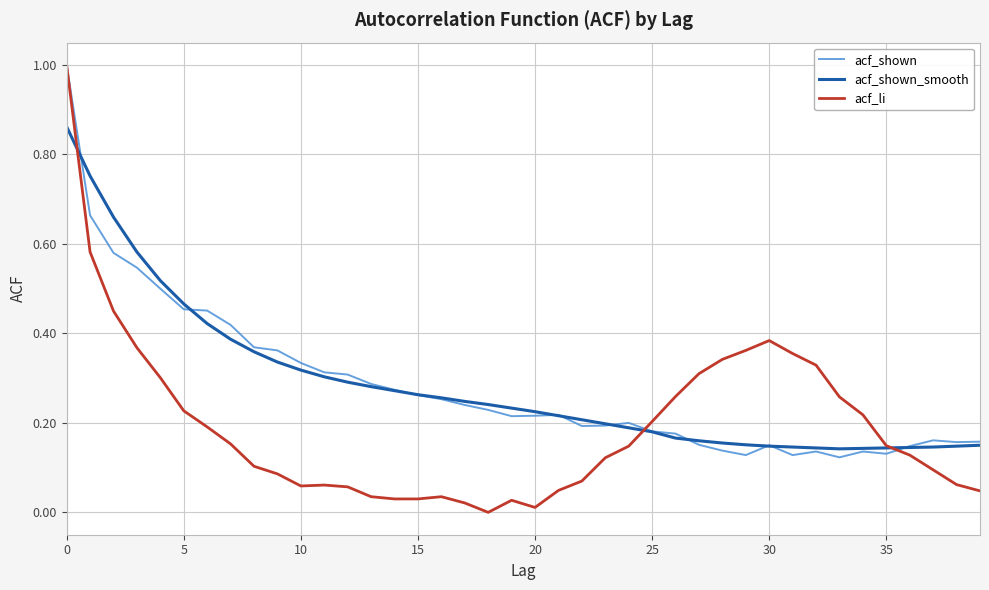

Does the chart display data point markers on the line(s)?

No